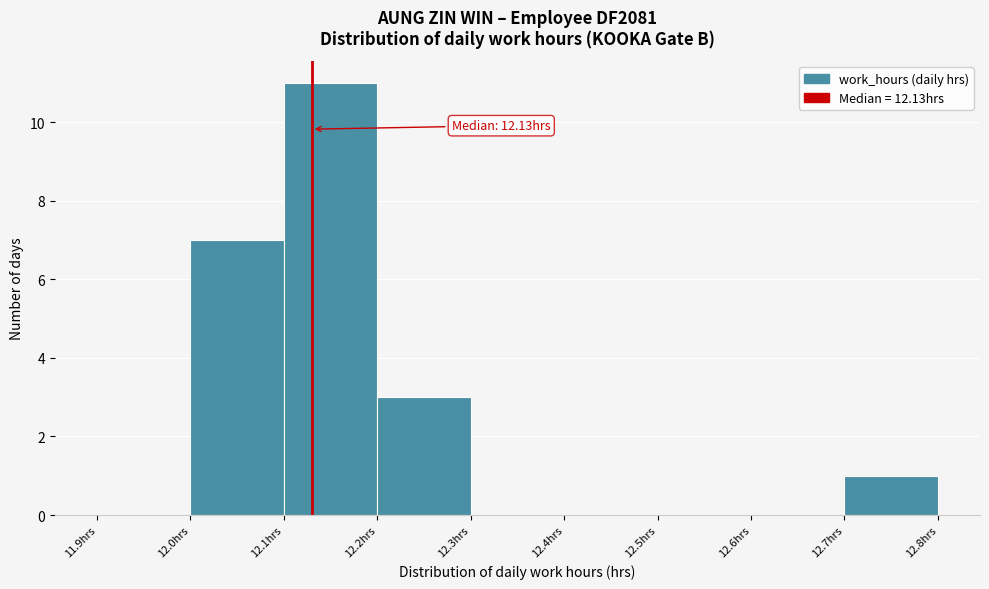

Over which range of the x-axis is the bar tallest?

12.1 to 12.2